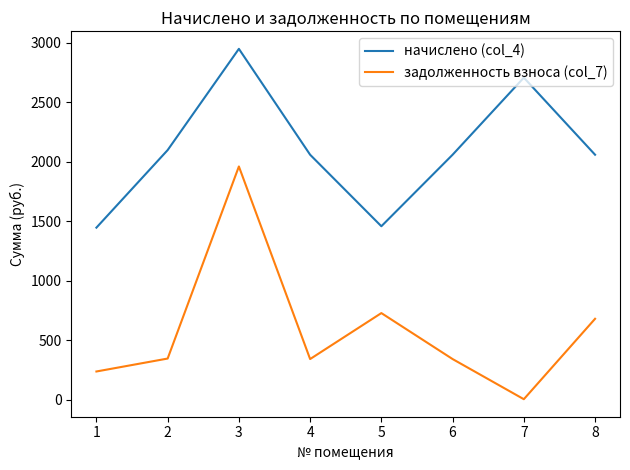

True or false: задолженность взноса (col_7) has more than 0 points higher than both neighbors.

True